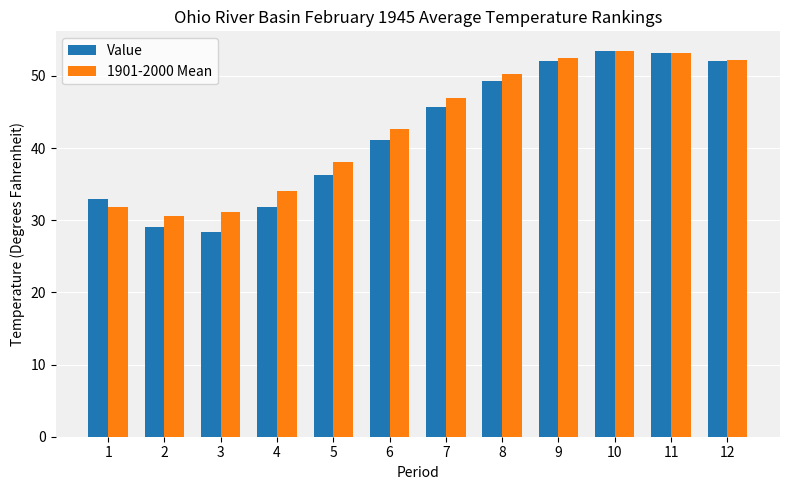

What is the difference between the highest and lowest values at 7?

1.2